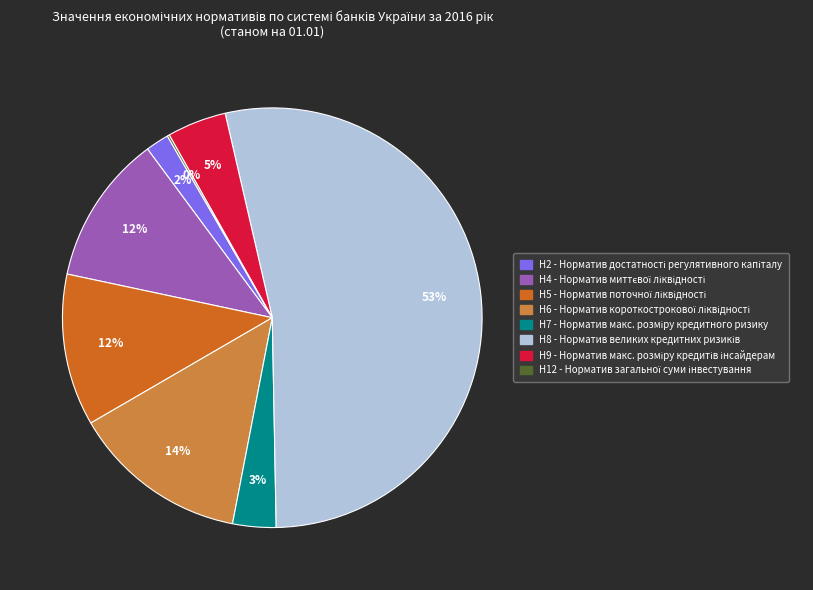

Which category has the biggest portion of the pie?

Н8